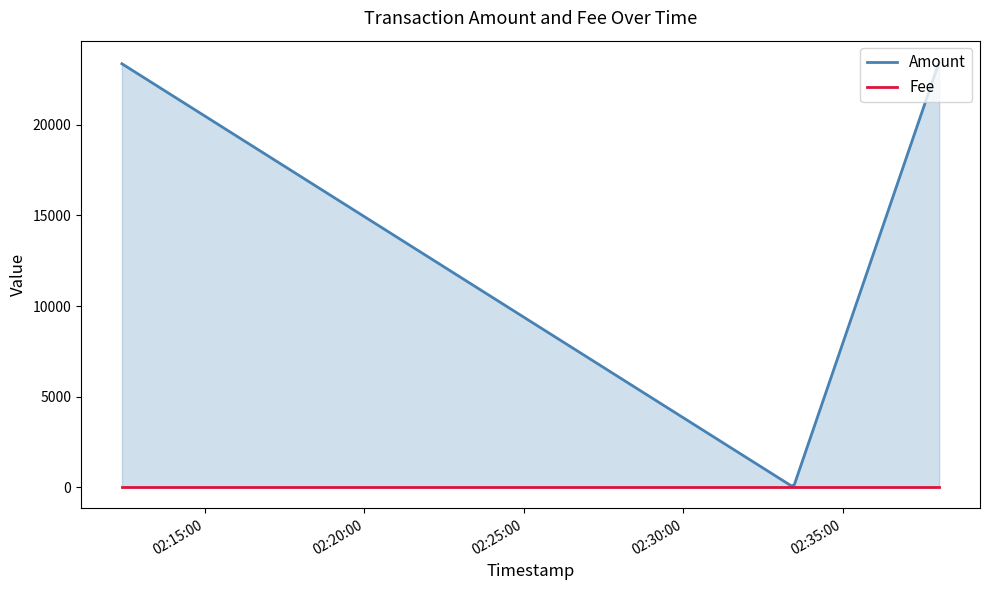

True or false: Amount has a value of 23376.0 at 2019-05-19 02:12:24.

True